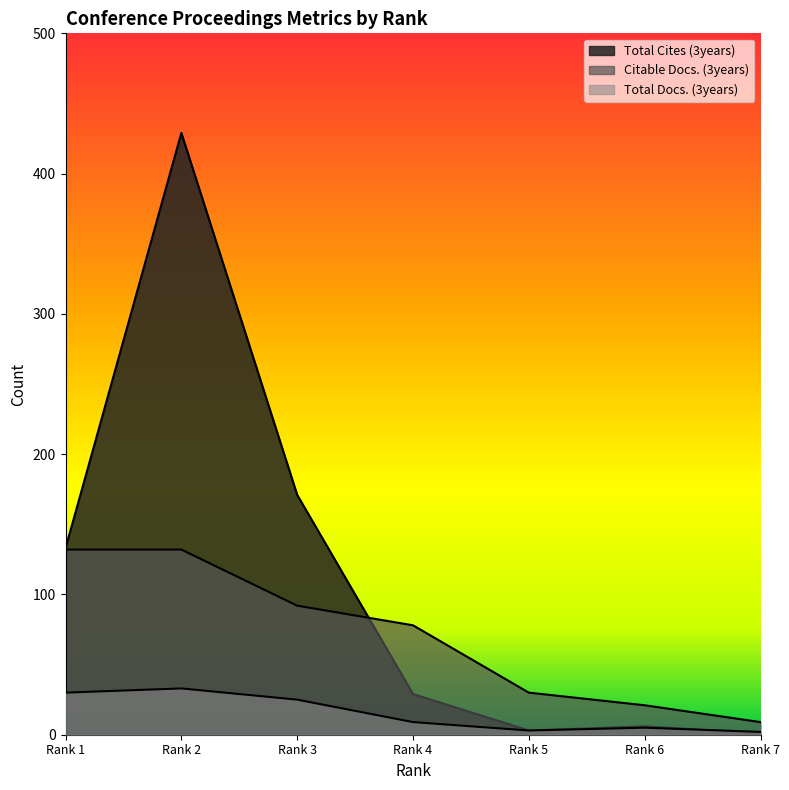

What is the average value of the Total Docs. (3years) series?

15